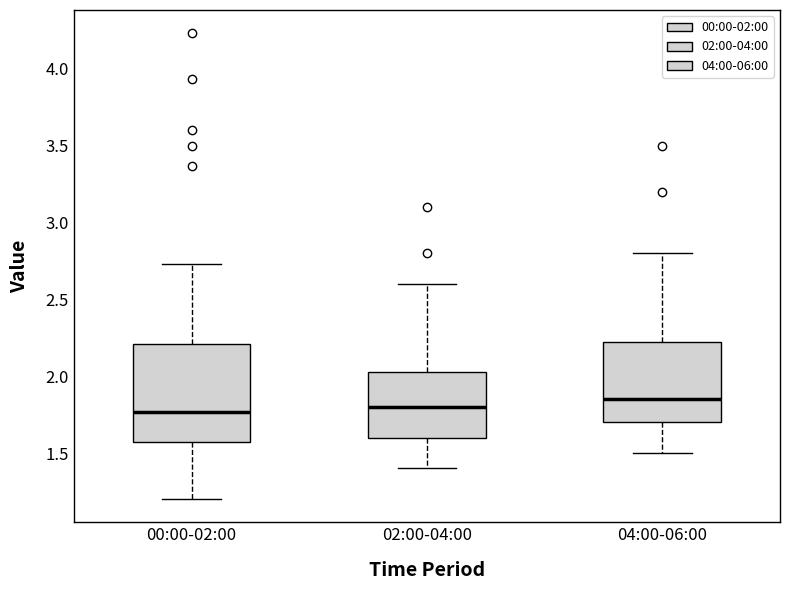

Which box is the tallest, from its lower edge to its upper edge?

00:00-02:00